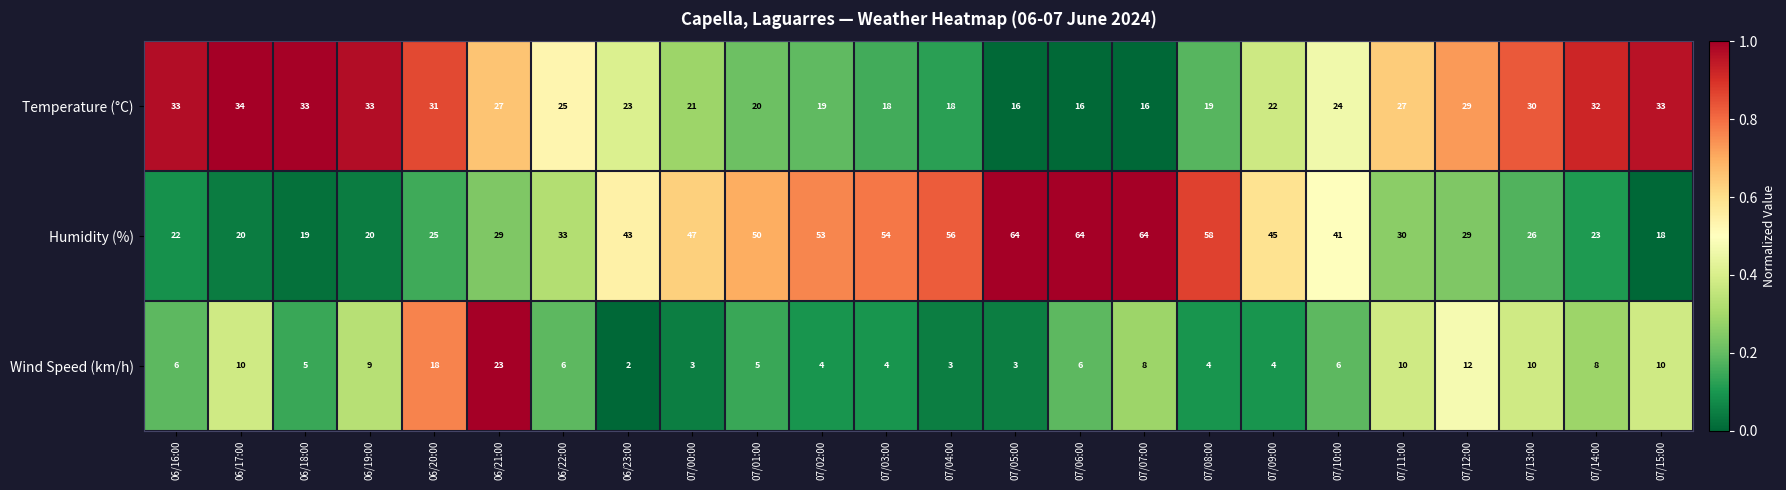

At which label does Wind Speed (km/h) reach its peak?

06/21:00